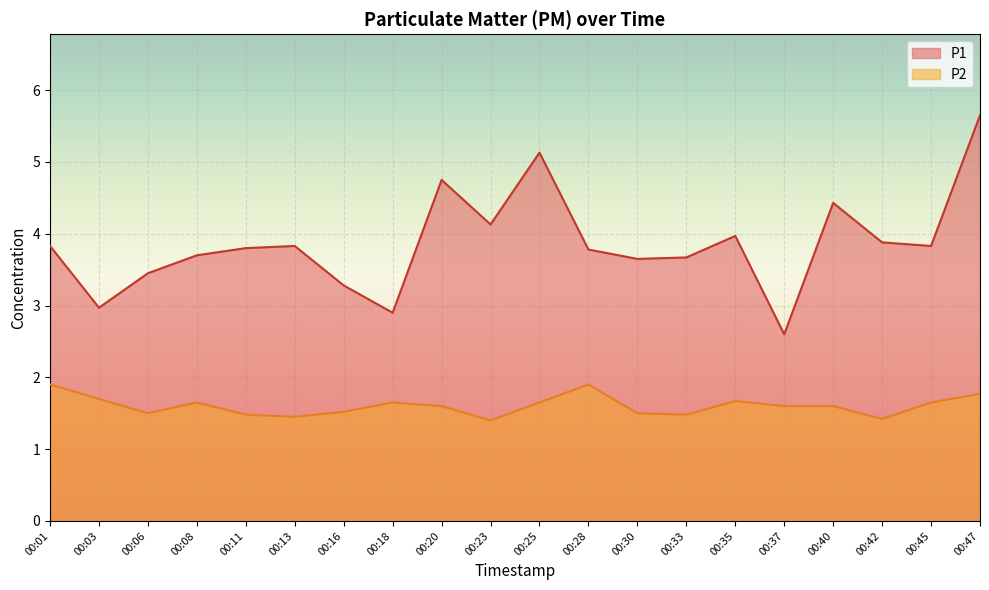

What is the sum of all P2 values?

32.1